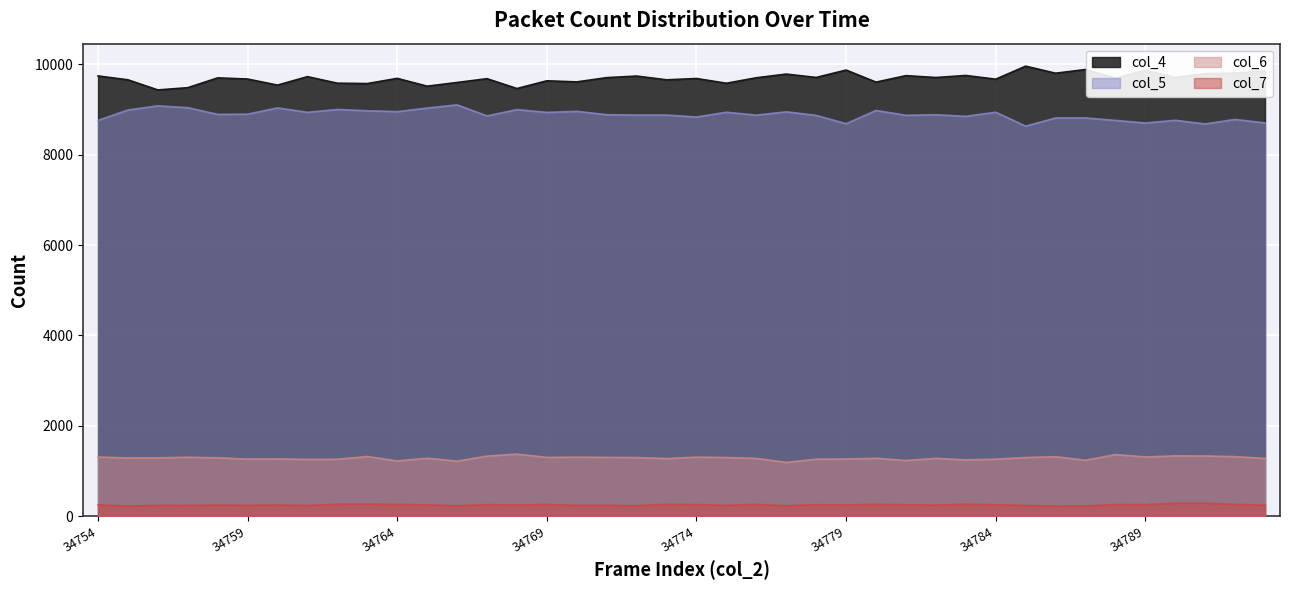

Reading left to right, transcribe all the data shown in this chart.

col_4: 9743	9657	9433	9483	9700	9674	9540	9727	9582	9574	9689	9516	9598	9682	9464	9635	9611	9705	9740	9657	9686	9581	9702	9784	9709	9873	9606	9749	9708	9753	9671	9959	9803	9885	9694	9870	9710	9793	9805	9855
col_5: 8760	8989	9081	9041	8892	8897	9035	8938	9001	8972	8953	9032	9103	8858	8998	8936	8960	8885	8877	8877	8834	8940	8875	8949	8870	8686	8979	8872	8884	8849	8940	8632	8813	8813	8759	8701	8762	8681	8781	8703
col_6: 1310	1290	1292	1305	1293	1264	1268	1257	1261	1321	1224	1283	1219	1331	1374	1302	1307	1302	1298	1276	1307	1299	1280	1191	1262	1265	1282	1233	1281	1247	1263	1299	1317	1237	1365	1312	1335	1333	1318	1279
col_7: 251	224	239	238	247	242	248	236	267	269	262	251	229	258	247	262	238	242	230	264	258	240	263	230	256	249	264	255	246	266	255	237	223	226	259	257	287	289	262	244